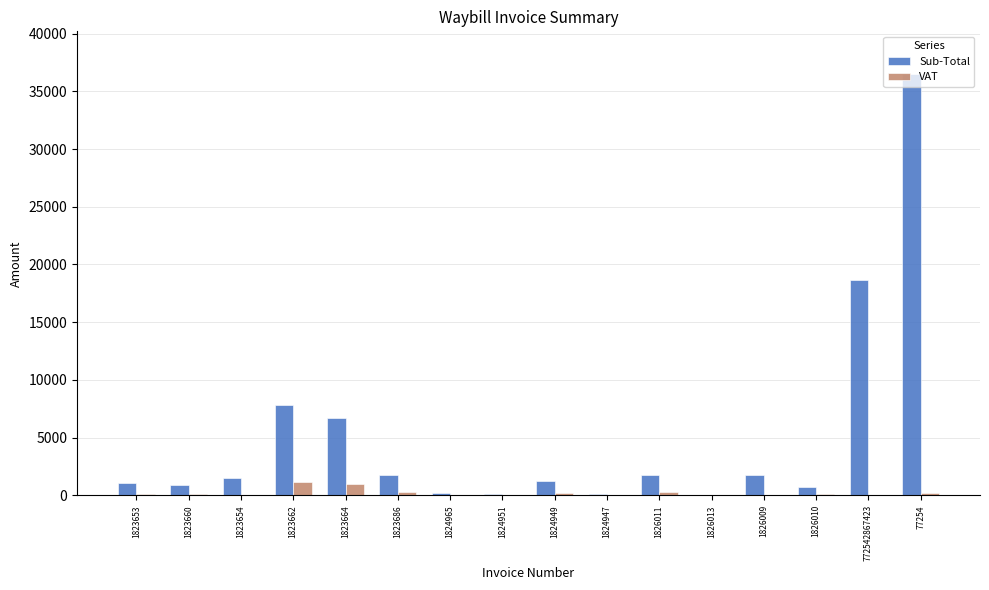

Is the value of Sub-Total at 1823662 greater than the value of VAT at 1824949?

Yes